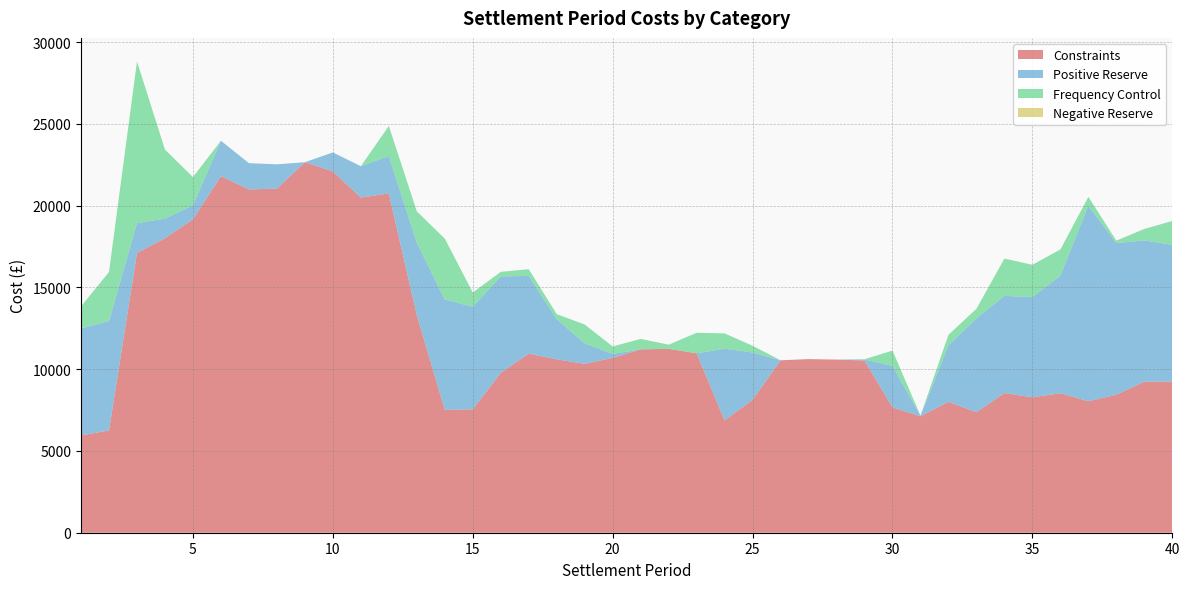

Reading right to left, extract all data points from this chart.

Constraints: 9235.1	9233.4	8436.0	8040.0	8524.4	8279.2	8538.9	7368.0	7998.9	7119.7	7664.7	10530.7	10584.3	10614.7	10541.9	8129.4	6867.5	10969.9	11242.5	11210.9	10689.0	10324.4	10602.1	10947.5	9777.0	7542.1	7510.2	13299.5	20739.6	20493.3	22085.9	22651.5	21036.0	20986.7	21797.9	19159.4	17998.9	17101.4	6255.0	5948.9
Positive Reserve: 8369.8	8636.7	9271.1	11953.6	7198.3	6128.8	5943.1	5730.3	3466.6	39.4	2541.0	60.2	0.0	0.0	0.0	2888.6	4383.5	0.0	0.0	0.0	242.0	1254.0	2458.8	4754.5	5892.0	6272.7	6752.3	4437.9	2294.2	1912.1	1164.3	0.0	1485.8	1607.5	2163.6	857.3	1202.1	1828.6	6689.4	6544.8
Frequency Control: 1455.6	701.7	149.8	535.0	1593.2	1972.6	2277.4	592.2	631.1	0.0	928.7	15.5	0.0	0.0	0.0	410.6	934.0	1252.5	252.5	637.9	456.1	1148.5	305.2	409.2	277.6	871.8	3716.8	1908.1	1831.9	0.0	0.0	0.0	0.0	0.0	0.0	1726.2	4219.3	9880.8	2996.1	1340.2
Negative Reserve: 0.0	0.0	0.0	0.0	0.0	0.0	0.0	0.0	0.0	0.0	0.0	0.0	0.0	0.0	0.0	0.0	0.0	0.0	0.0	0.0	0.0	0.0	0.0	0.0	0.0	0.0	0.0	0.0	0.0	0.0	0.0	0.0	0.0	0.0	0.0	0.0	0.0	0.0	0.0	0.0